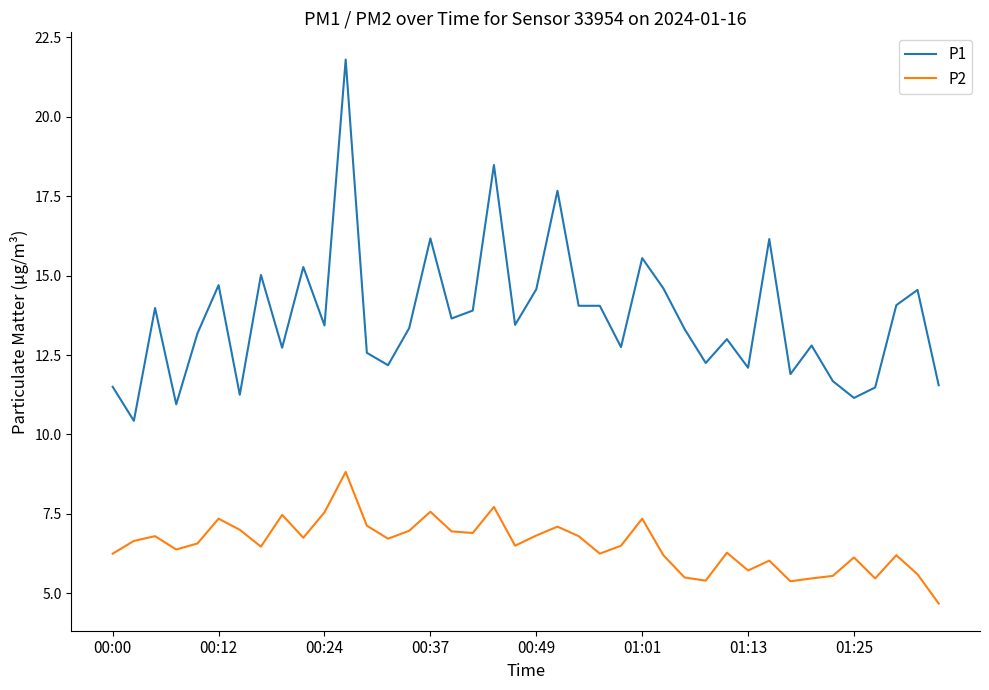

True or false: P2 and P1 cross at least once.

False